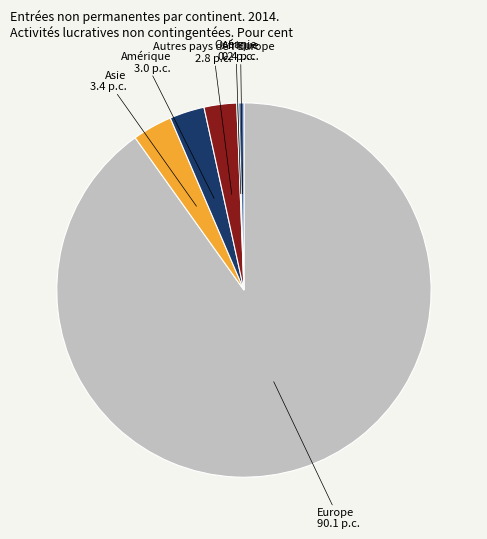

Approximately how many times larger is the value at Amérique compared to Afrique?

6.7